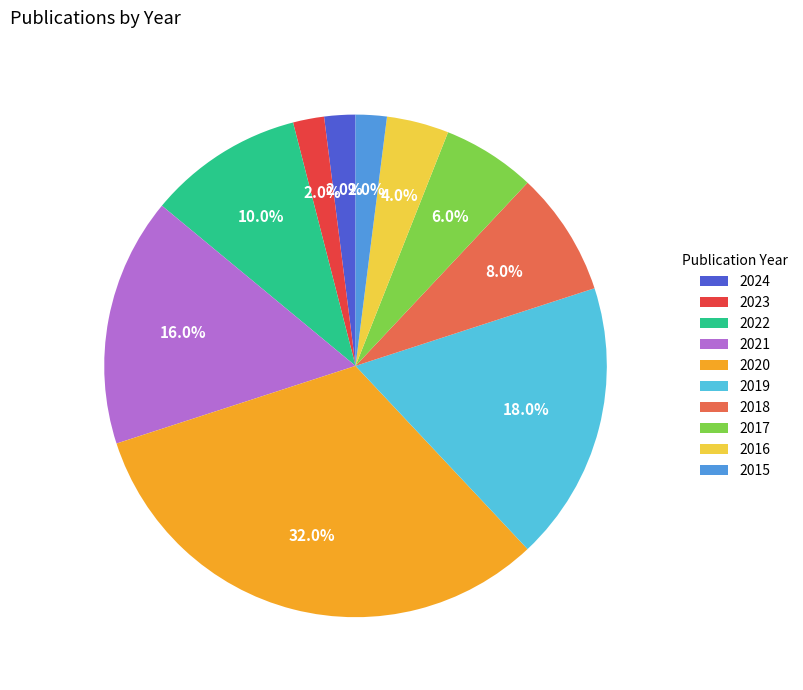

True or false: 2022 accounts for 5% of the total.

False